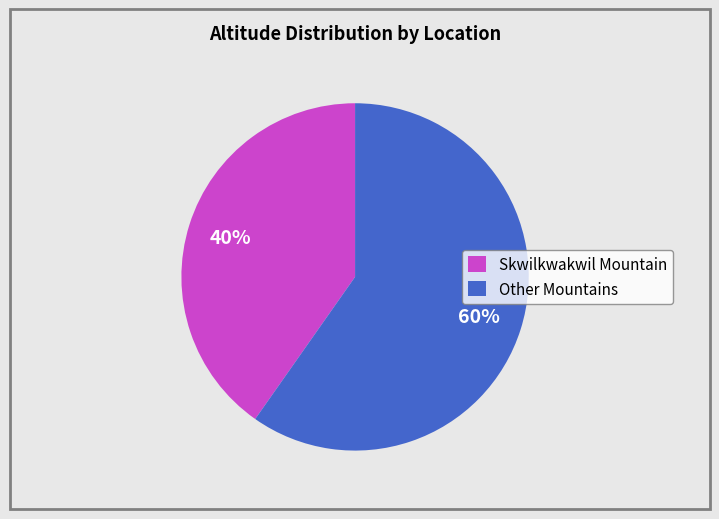

Combined, do Skwilkwakwil Mountain and Other Mountains account for over 50%?

Yes